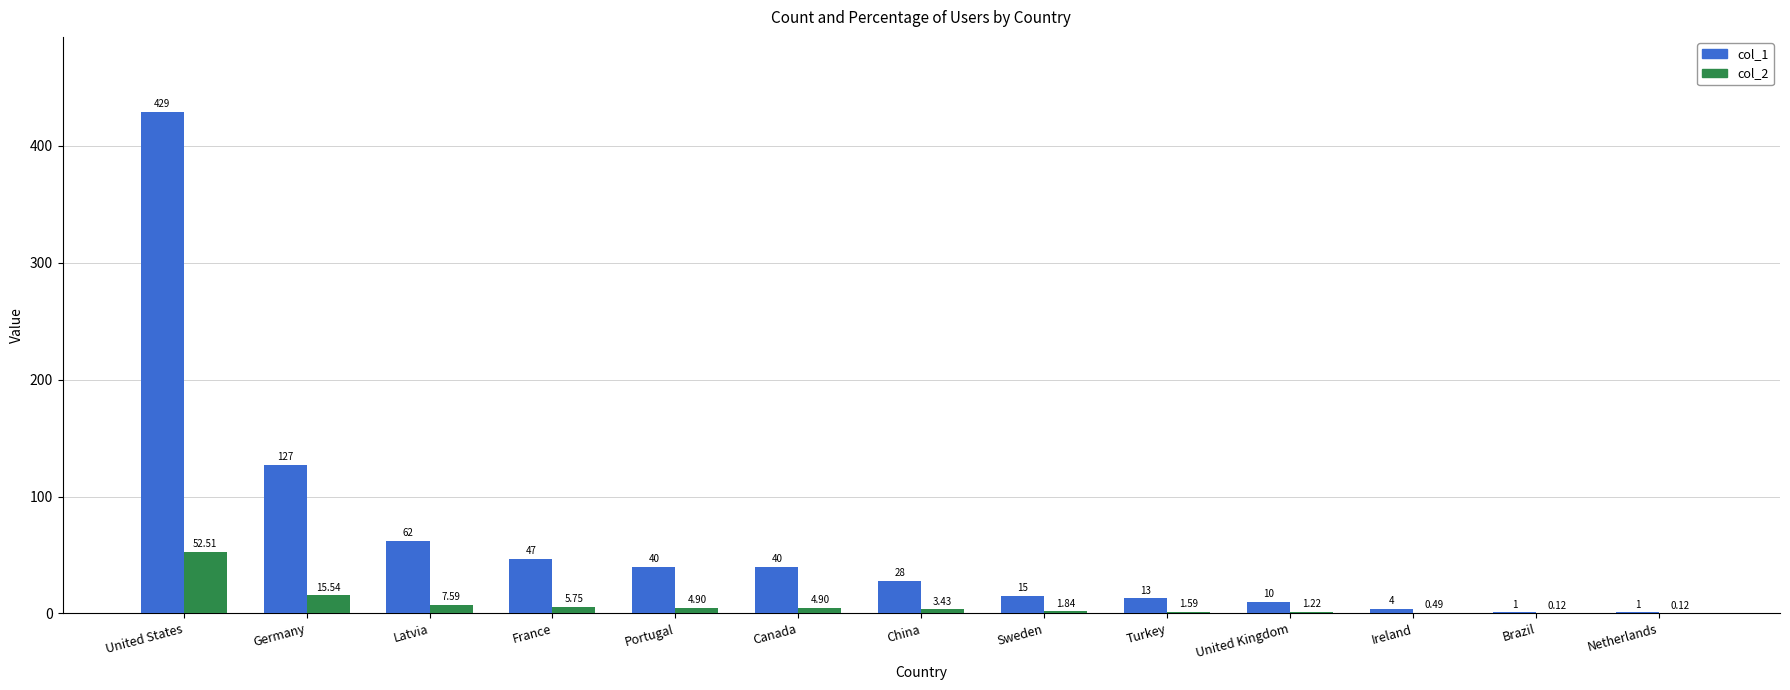

What is the sum of all col_1 values?

817.0